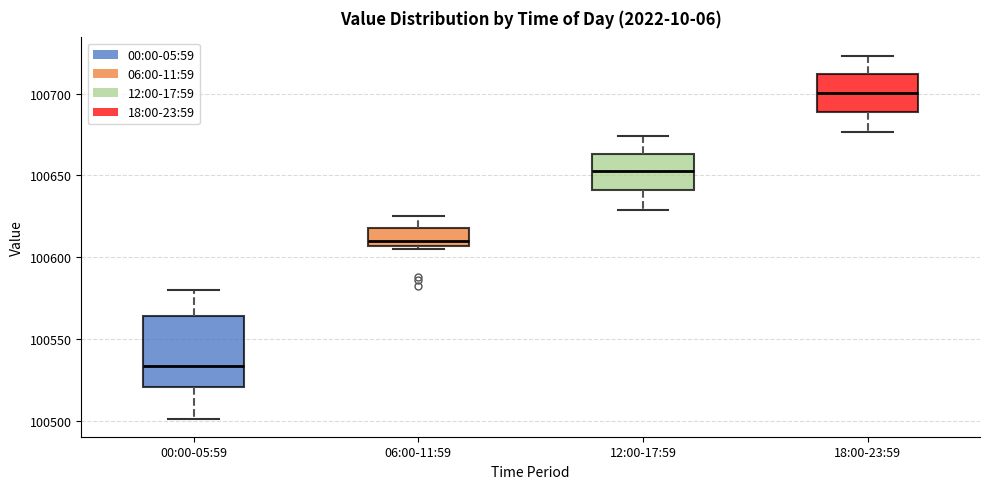

Where is the lower edge of the box for 18:00-23:59 on the y-axis? The values are not printed on the chart, so give them approximately, as read against the axis.

100690